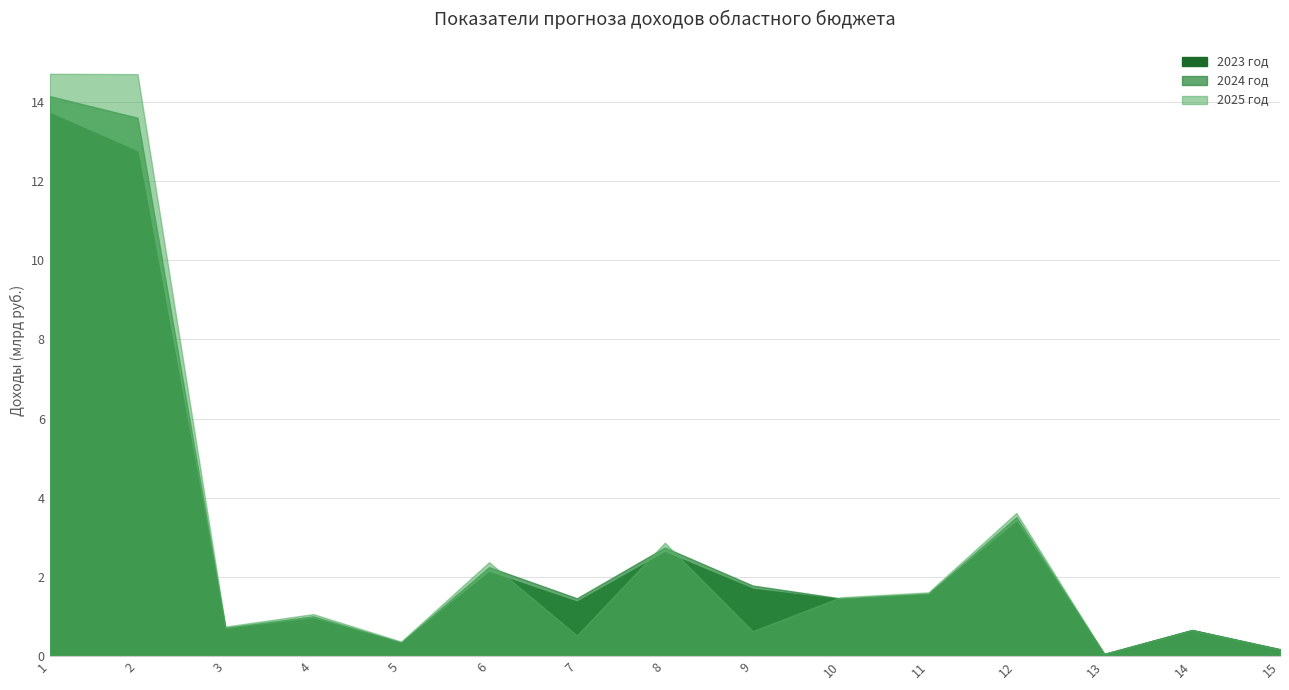

What are all the series names shown in the legend?

2023, 2024, 2025